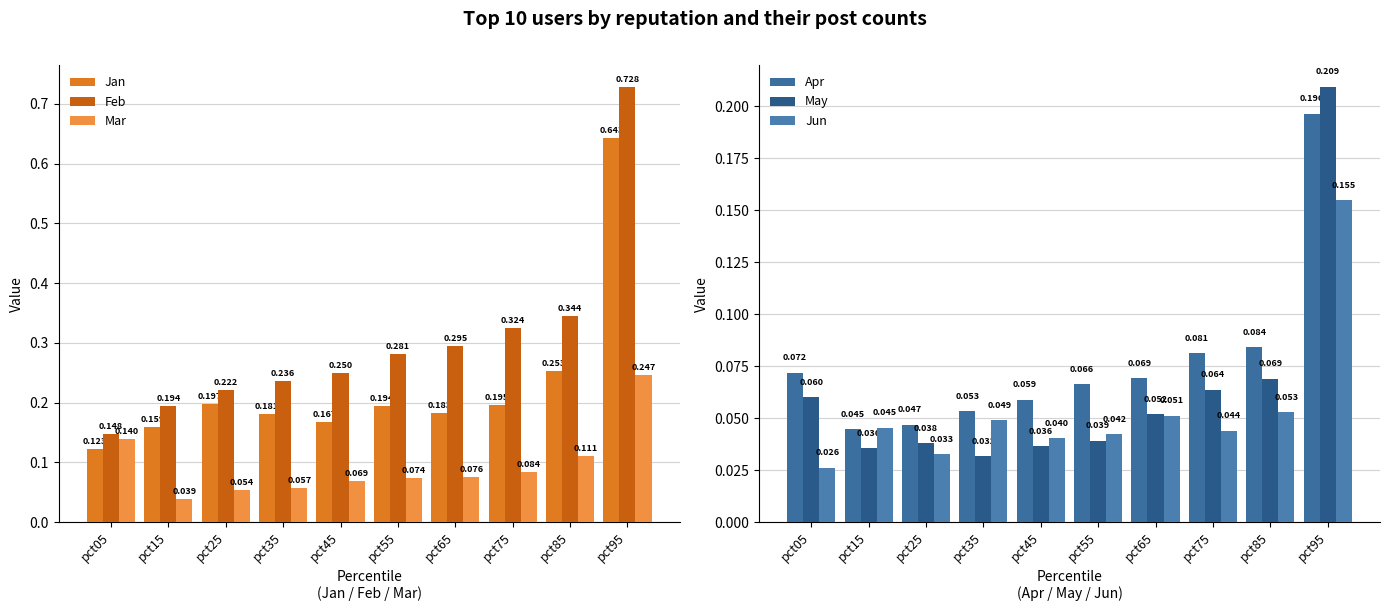

Where is May nearest to the value 0?

pct35